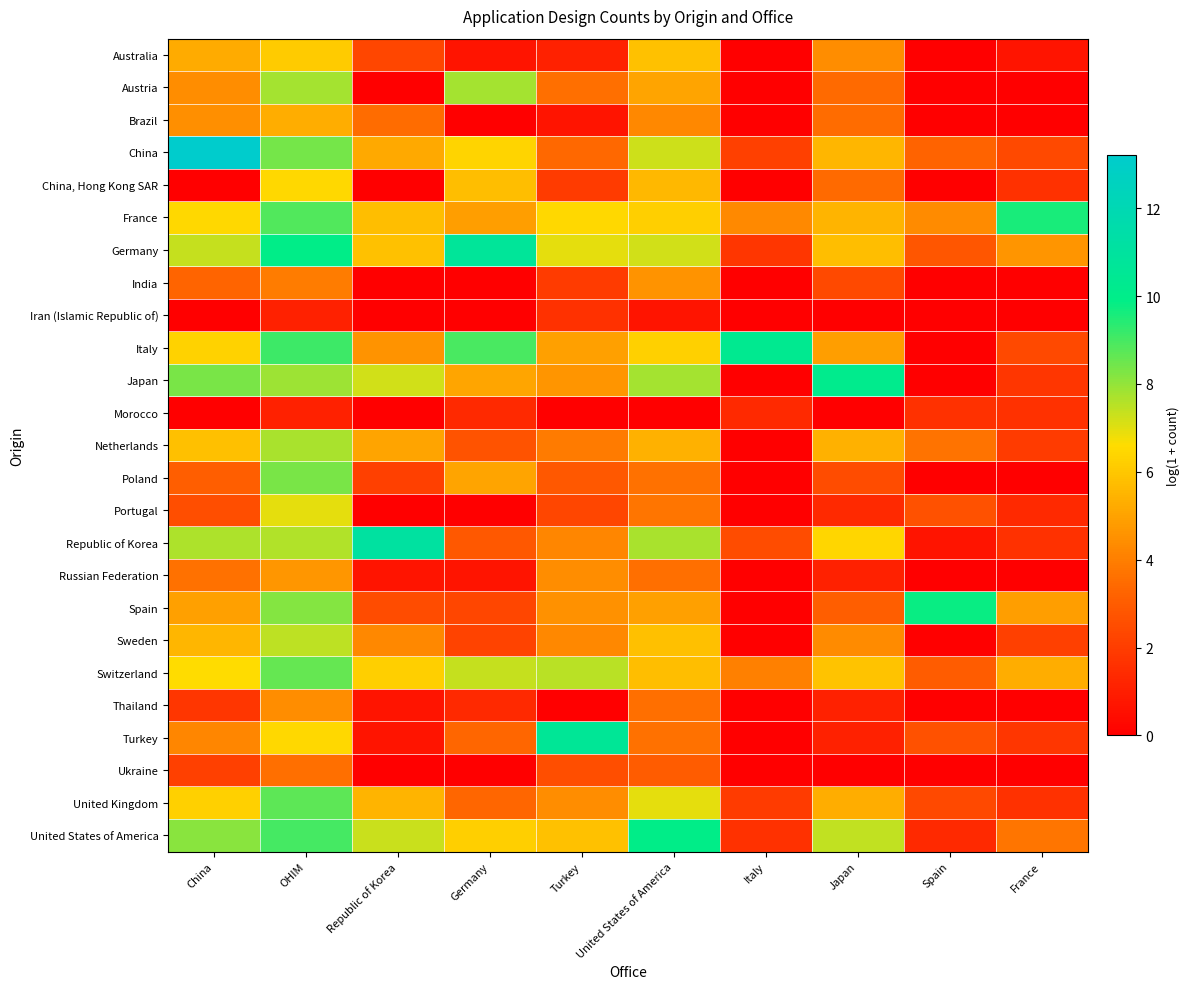

What is the spread (max minus min) of values at Italy?

10.3